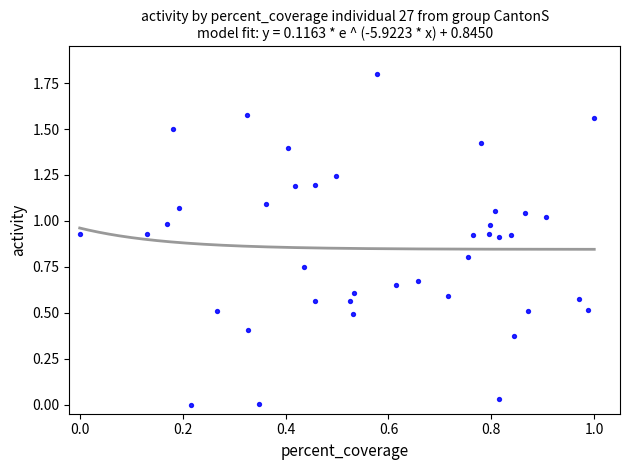

What is the range of Y values (max minus min)?

1.8